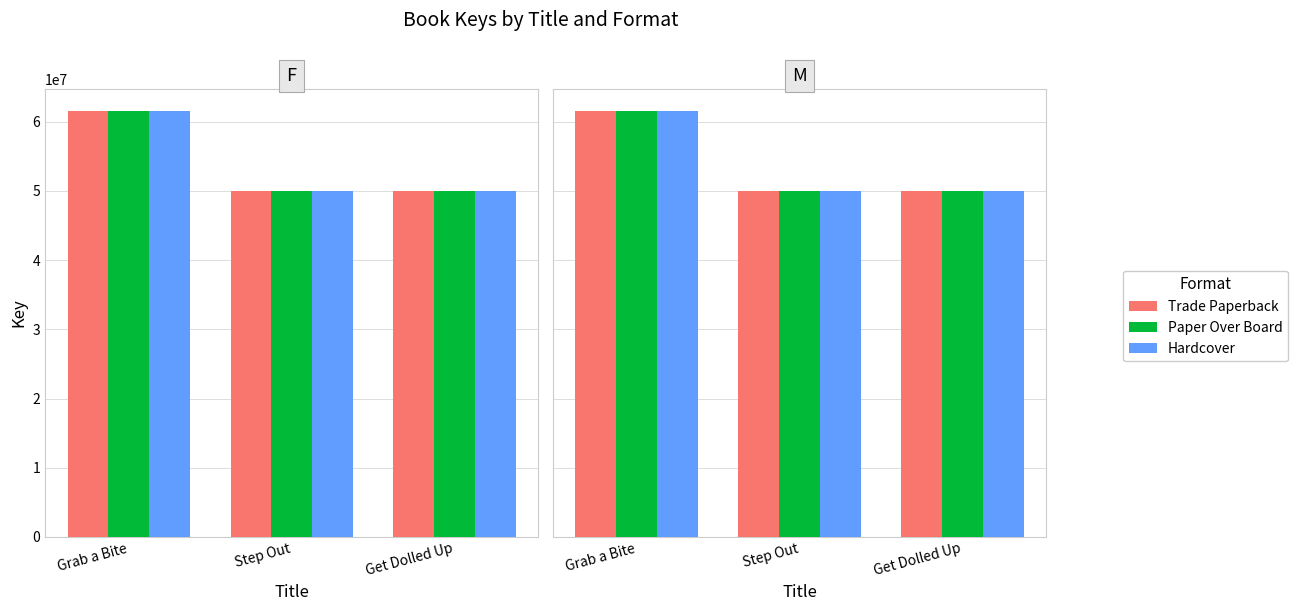

What position from the right is Step Out?

2